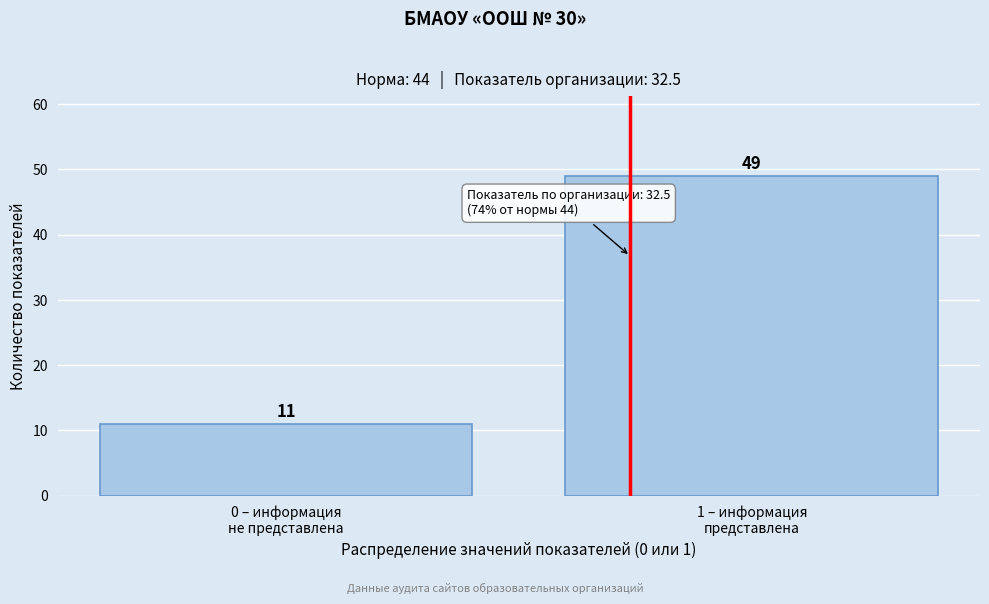

Reading left to right, transcribe all the data shown in this chart.

11	49